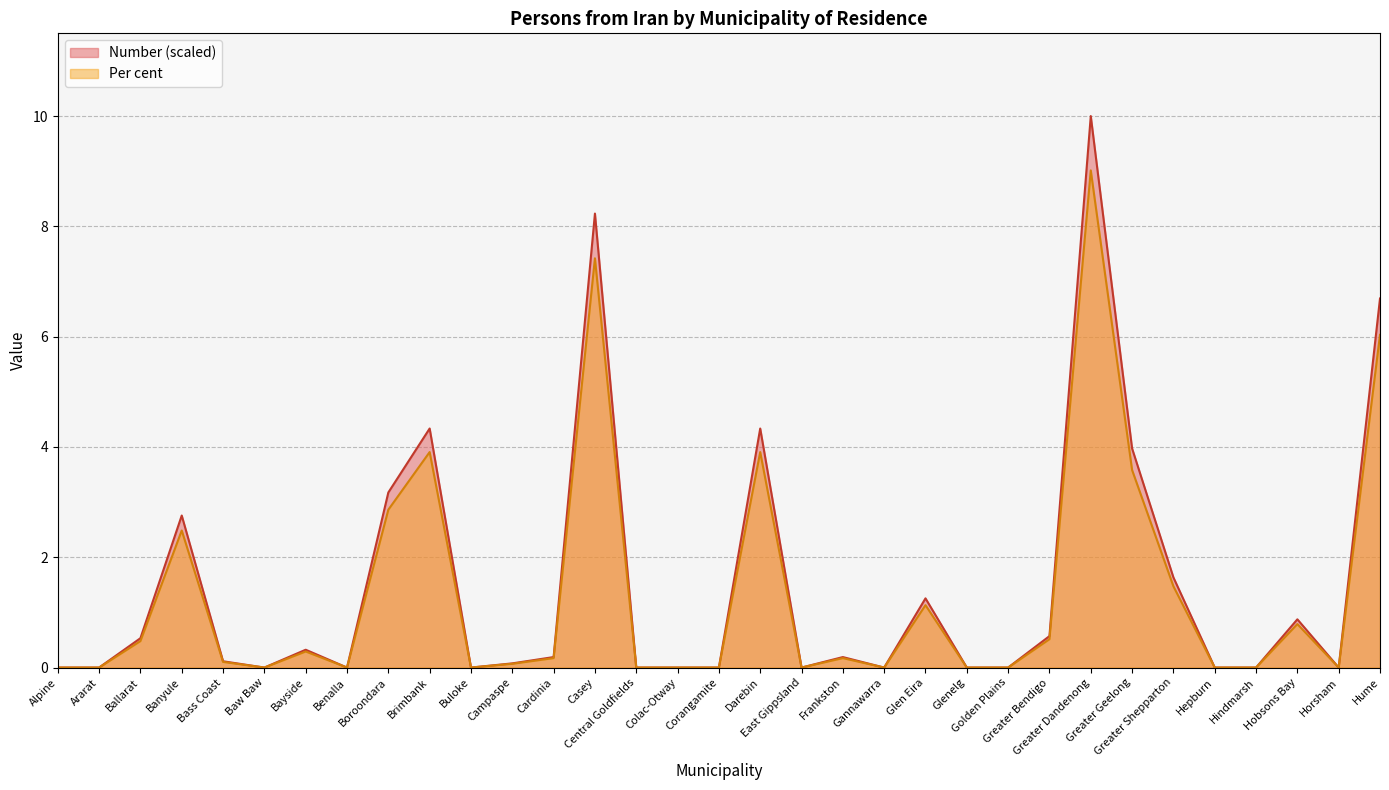

What are all the series names shown in the legend?

Number (scaled), Per cent